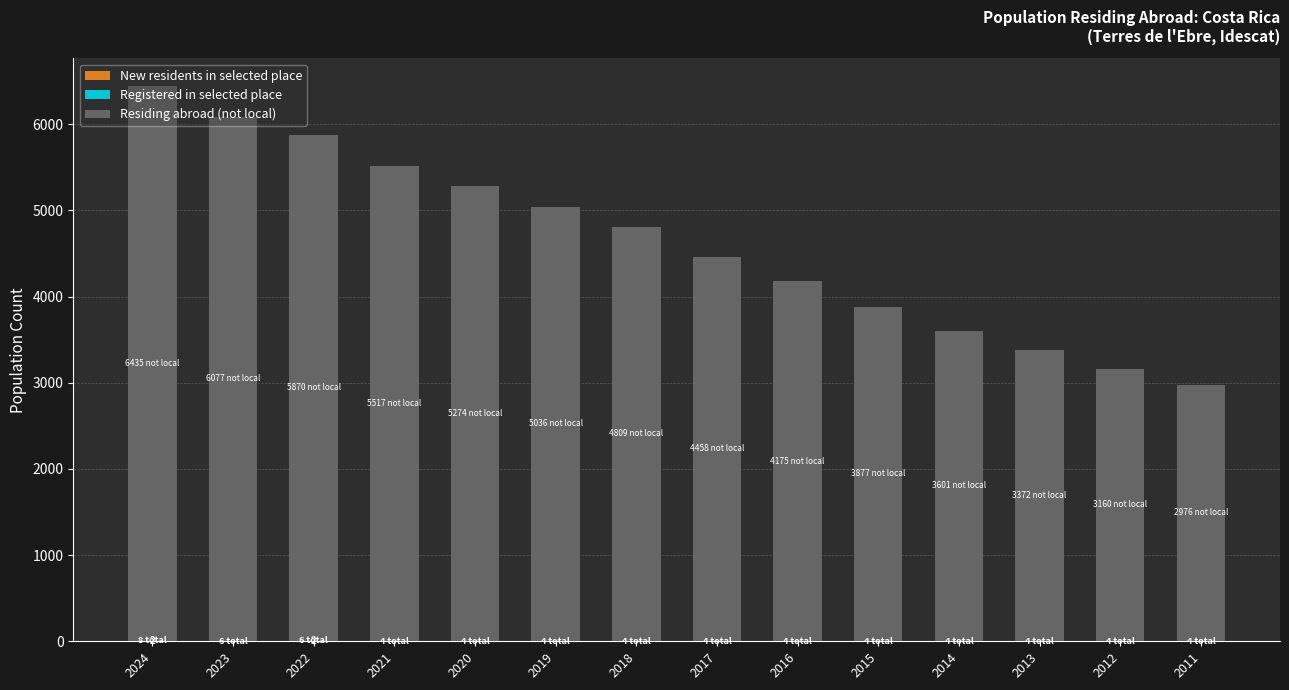

Are the bars grouped side by side (vs. stacked)?

No